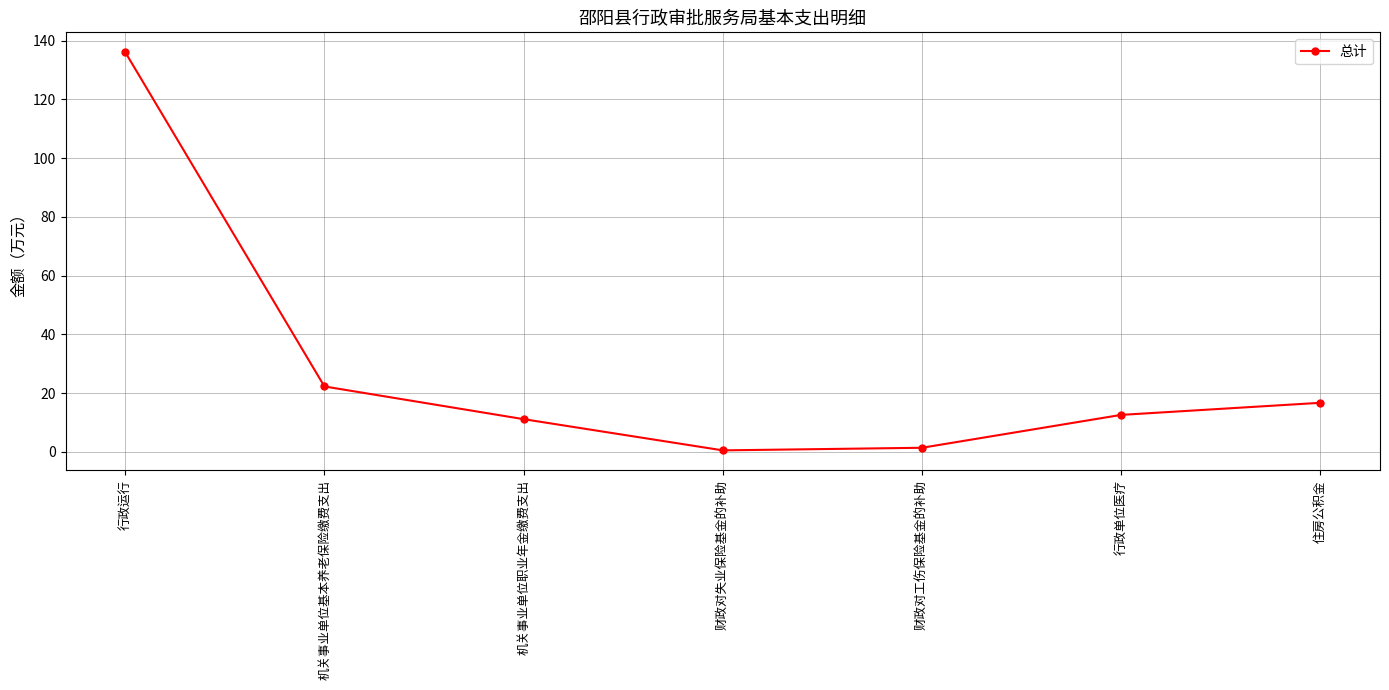

The value at 财政对工伤保险基金的补助 is 1.4. True or false?

True